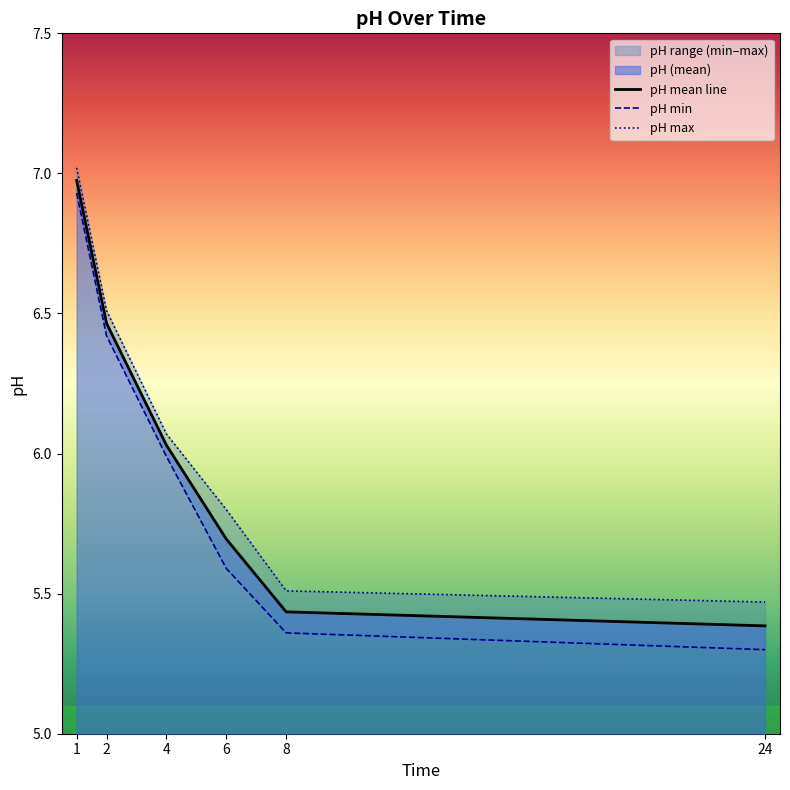

True or false: pH mean line has a value of 11.7 at 1.

False